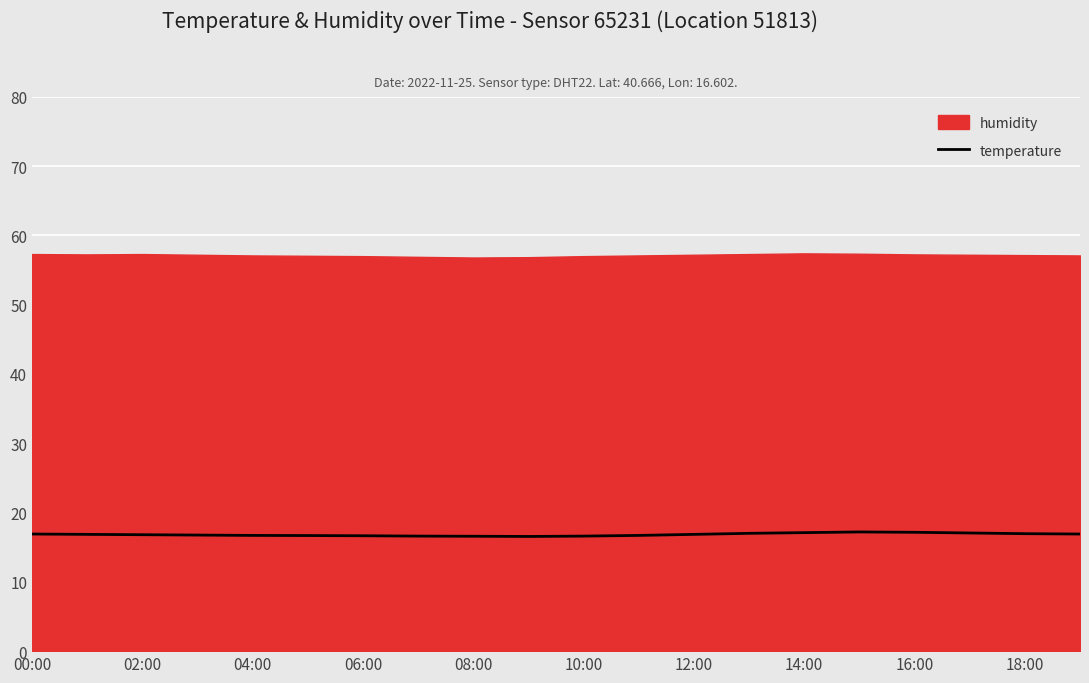

The value of temperature at 06:00 is 26.0. True or false?

False